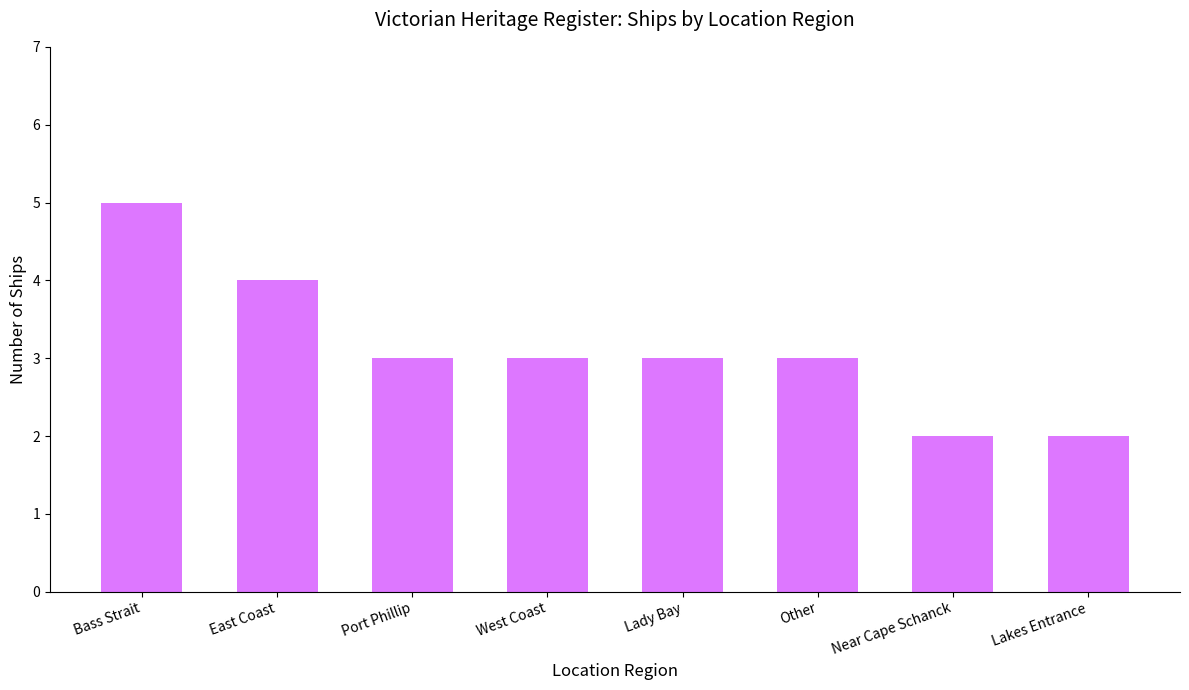

What is the difference between the second highest and minimum values?

2